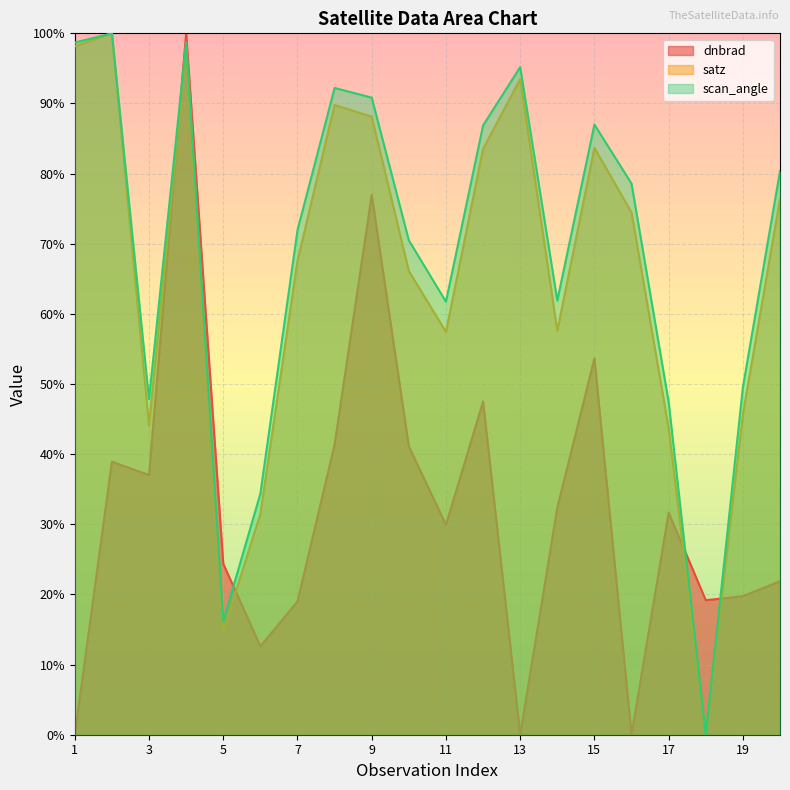

True or false: scan_angle and satz cross at least once.

False